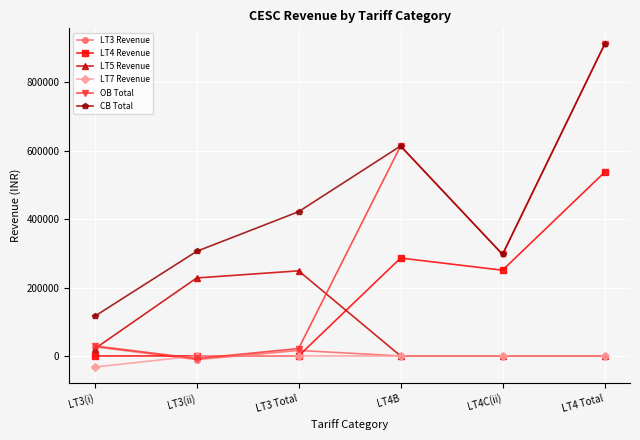

The value of LT3 Revenue at LT3 Total is 16095.1. True or false?

True